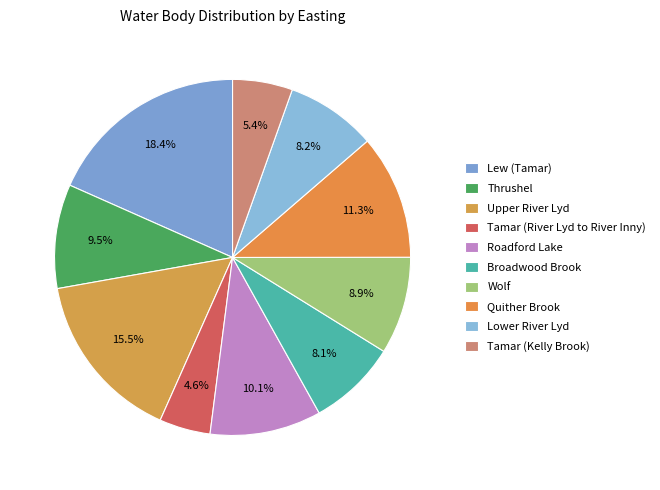

What is the change in value from Lew (Tamar) to Tamar (Kelly Brook)?

-13920